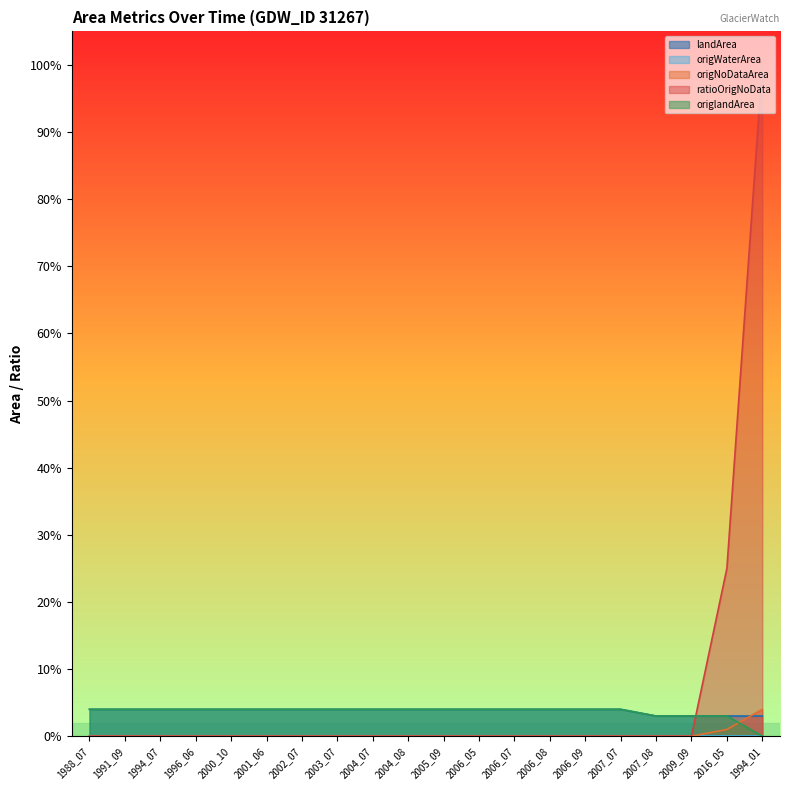

Which series has the widest spread of values?

ratioOrigNoData